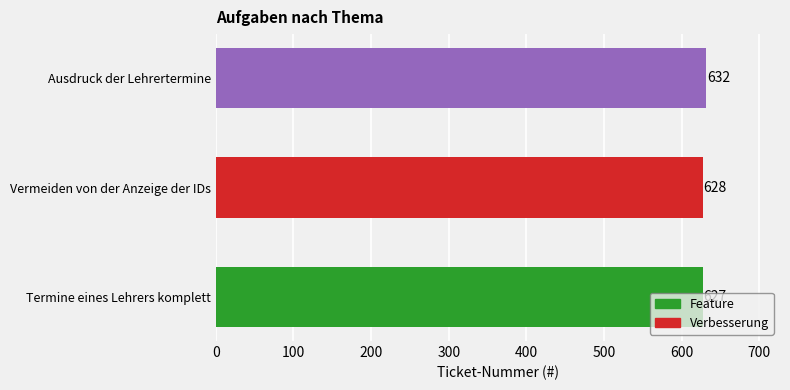

What is the ratio of the value at Ausdruck der Lehrertermine to the value at Termine eines Lehrers komplett?

1.0